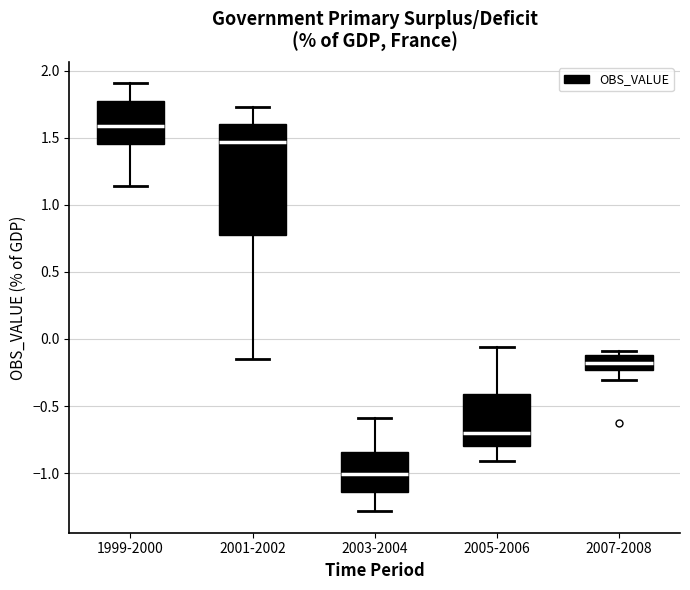

Where does the lower whisker of the box for 2003-2004 end on the y-axis? The values are not printed on the chart, so give them approximately, as read against the axis.

-1.30